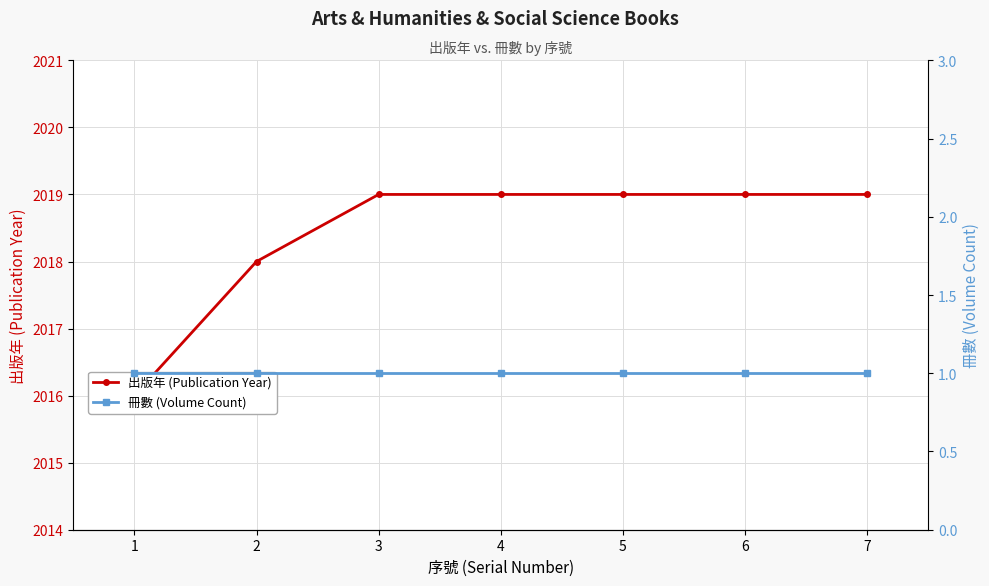

Rank the categories by 出版年 (Publication Year) value from lowest to highest.

1, 2, 3, 4, 5, 6, 7